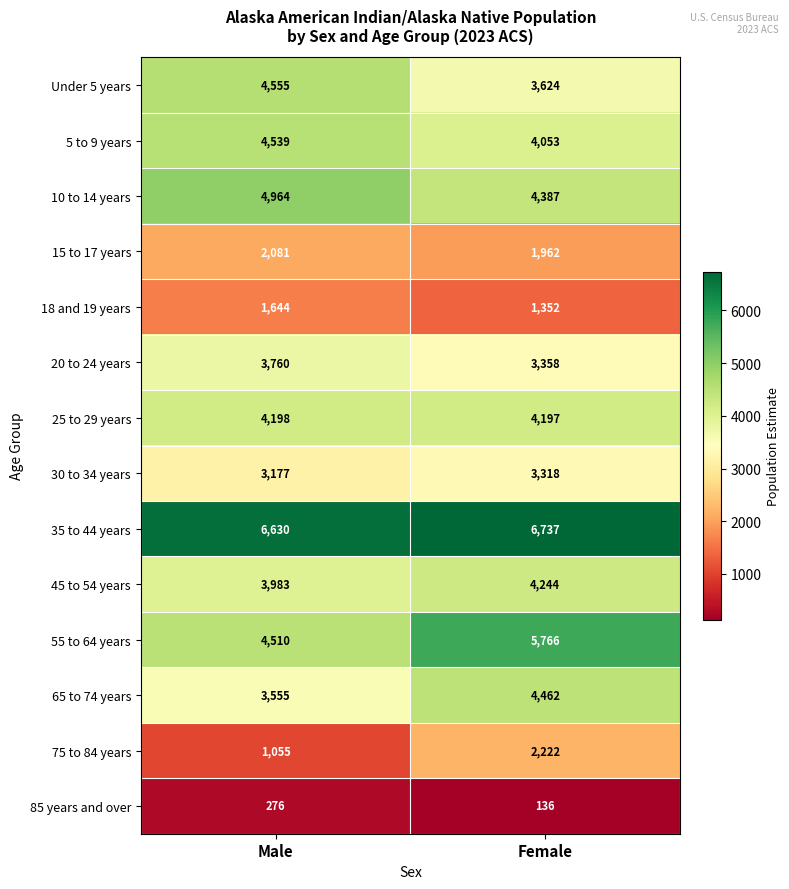

What is the lowest value of the 20 to 24 years series?

3358